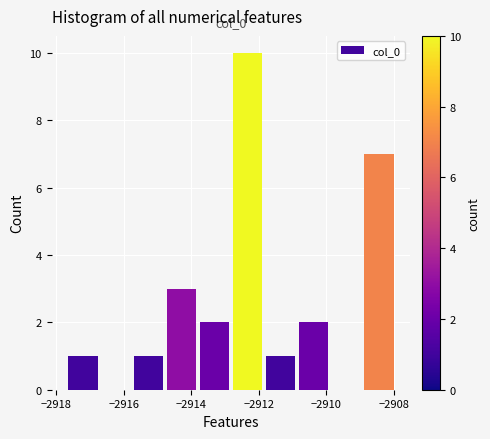

Which range on the x-axis has the tallest bar?

-2912.8 to -2911.8